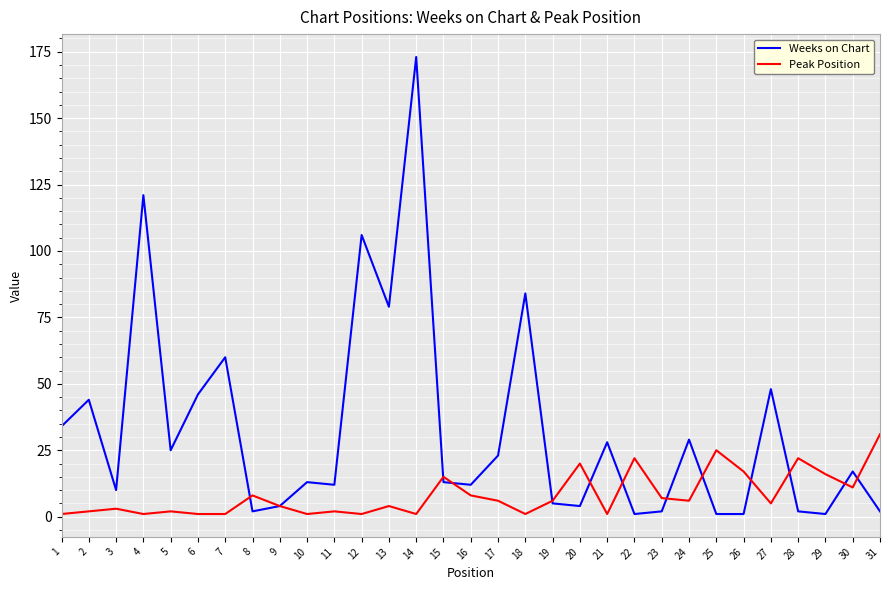

Rank the series at 6 from lowest to highest value.

Peak Position, Weeks on Chart